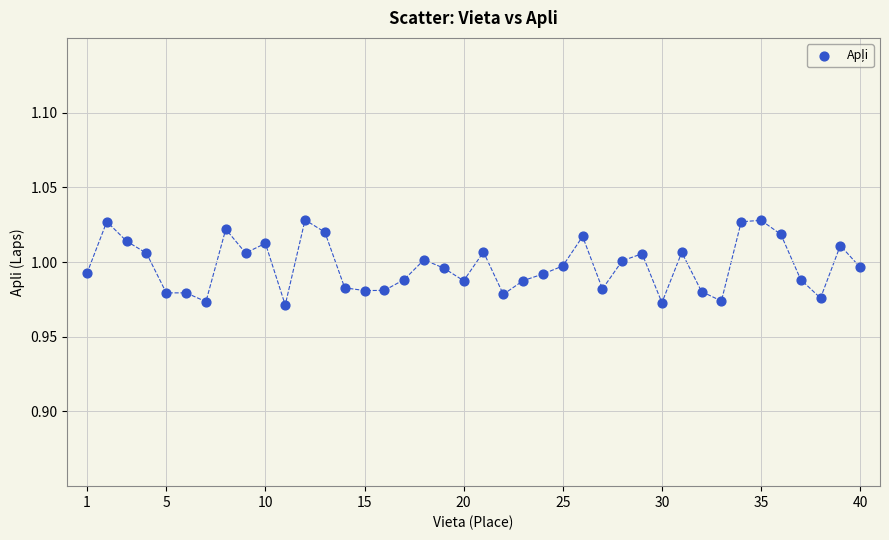

What is the range of X values (max minus min)?

39.0